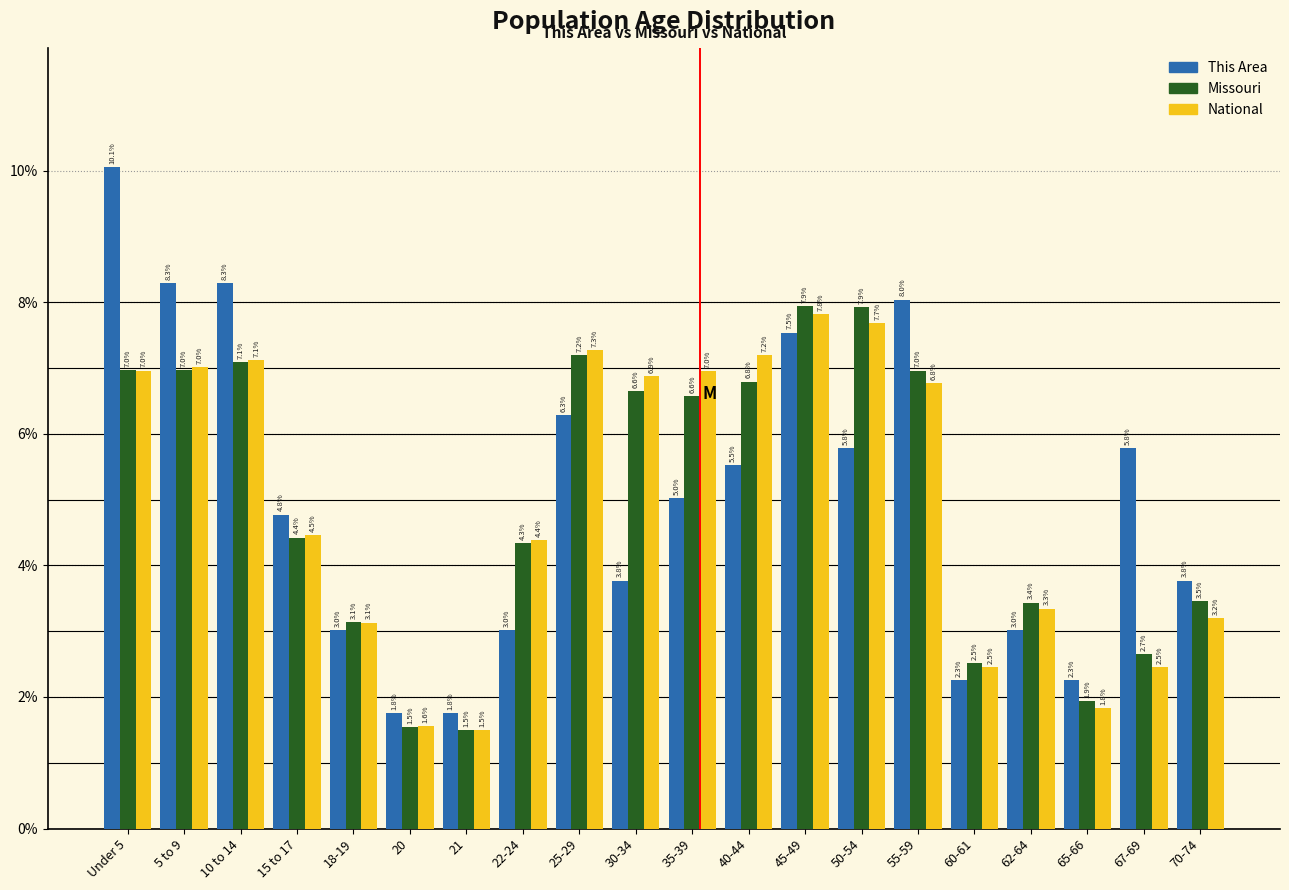

Reading right to left, list all the values displayed in this chart.

This Area: 70-74=3.8	67-69=5.8	65-66=2.3	62-64=3.0	60-61=2.3	55-59=8.0	50-54=5.8	45-49=7.5	40-44=5.5	35-39=5.0	30-34=3.8	25-29=6.3	22-24=3.0	21=1.8	20=1.8	18-19=3.0	15 to 17=4.8	10 to 14=8.3	5 to 9=8.3	Under 5=10.1
Missouri: 70-74=3.5	67-69=2.7	65-66=1.9	62-64=3.4	60-61=2.5	55-59=7.0	50-54=7.9	45-49=7.9	40-44=6.8	35-39=6.6	30-34=6.6	25-29=7.2	22-24=4.3	21=1.5	20=1.5	18-19=3.1	15 to 17=4.4	10 to 14=7.1	5 to 9=7.0	Under 5=7.0
National: 70-74=3.2	67-69=2.5	65-66=1.8	62-64=3.3	60-61=2.5	55-59=6.8	50-54=7.7	45-49=7.8	40-44=7.2	35-39=7.0	30-34=6.9	25-29=7.3	22-24=4.4	21=1.5	20=1.6	18-19=3.1	15 to 17=4.5	10 to 14=7.1	5 to 9=7.0	Under 5=7.0